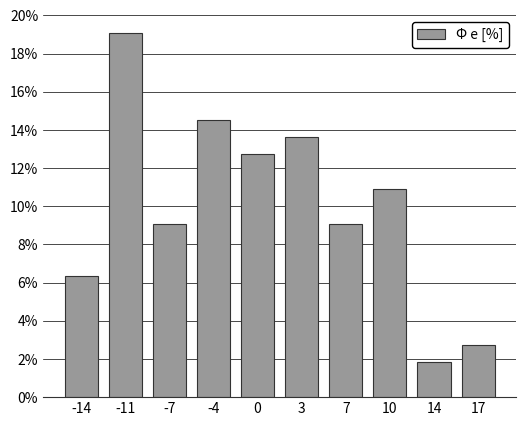

Reading left to right, transcribe all the data shown in this chart.

6.4	19.1	9.1	14.5	12.7	13.6	9.1	10.9	1.8	2.7